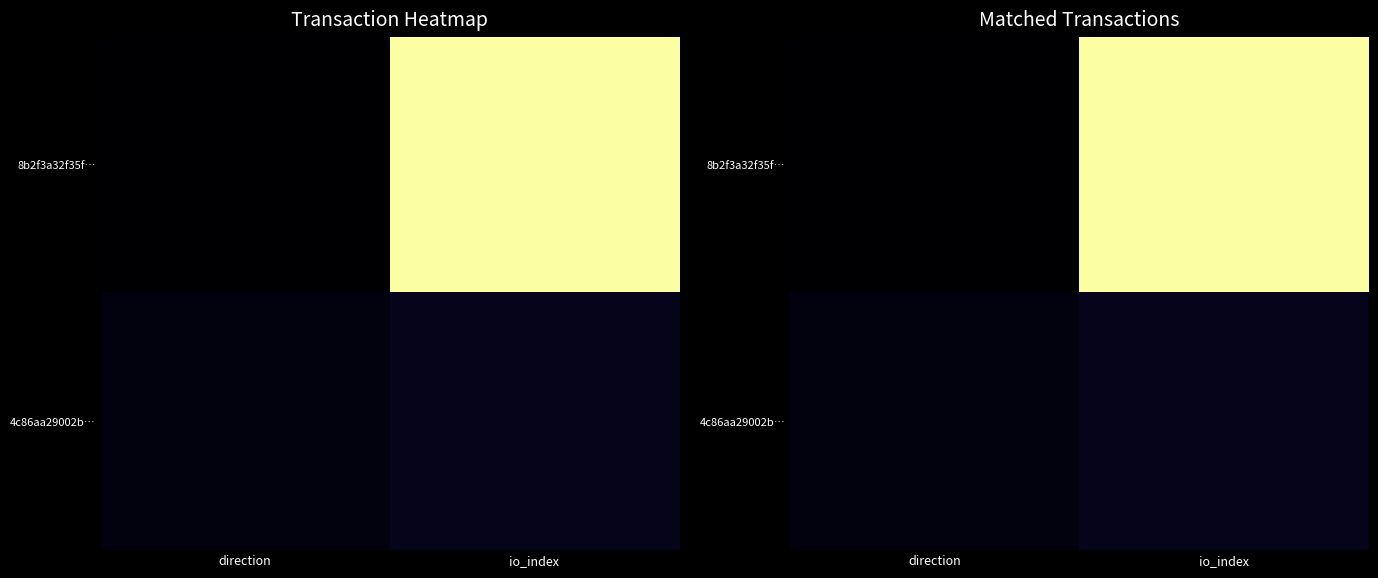

List the series in order of their overall mean, lowest first.

4c86aa29002b…, 8b2f3a32f35f…